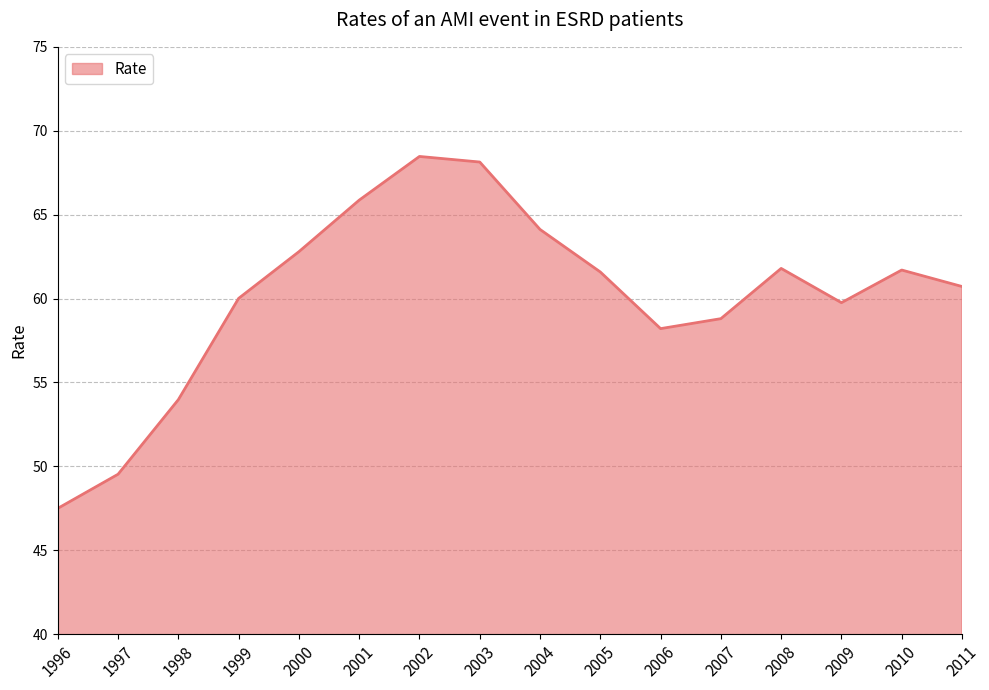

How many lines are shown in the chart?

1